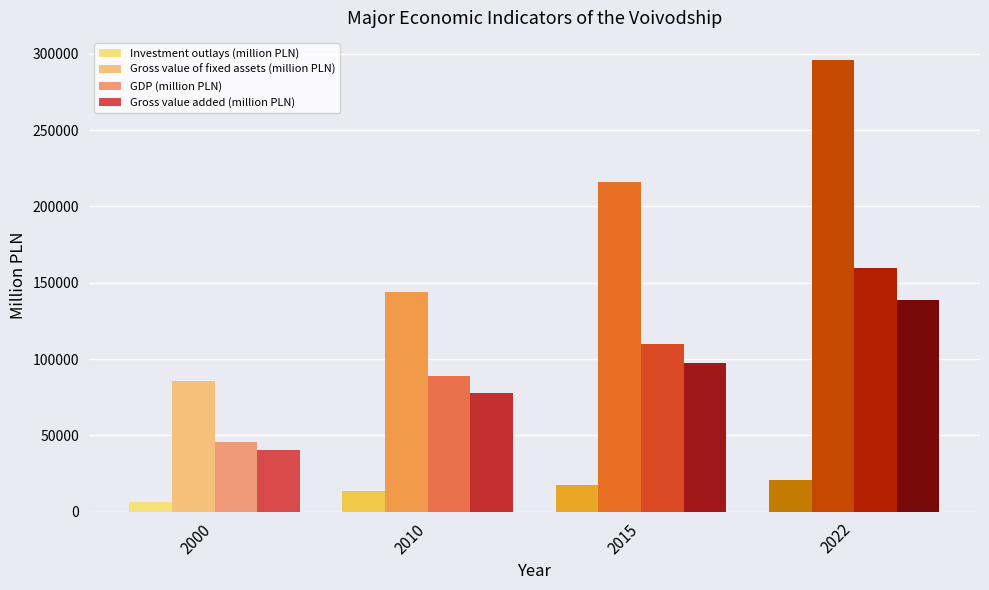

Where is Gross value of fixed assets (million PLN) nearest to the value 190803?

2015